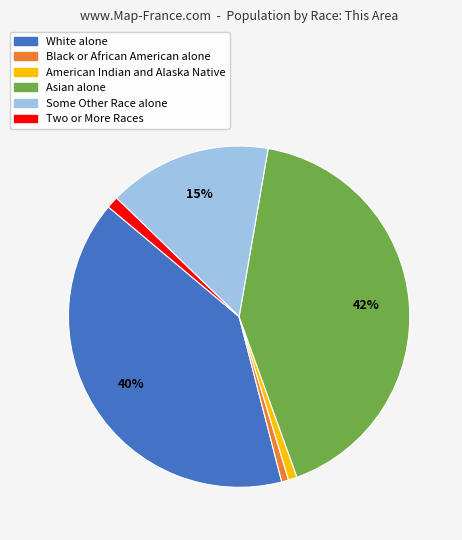

Is there a majority slice in this chart?

No